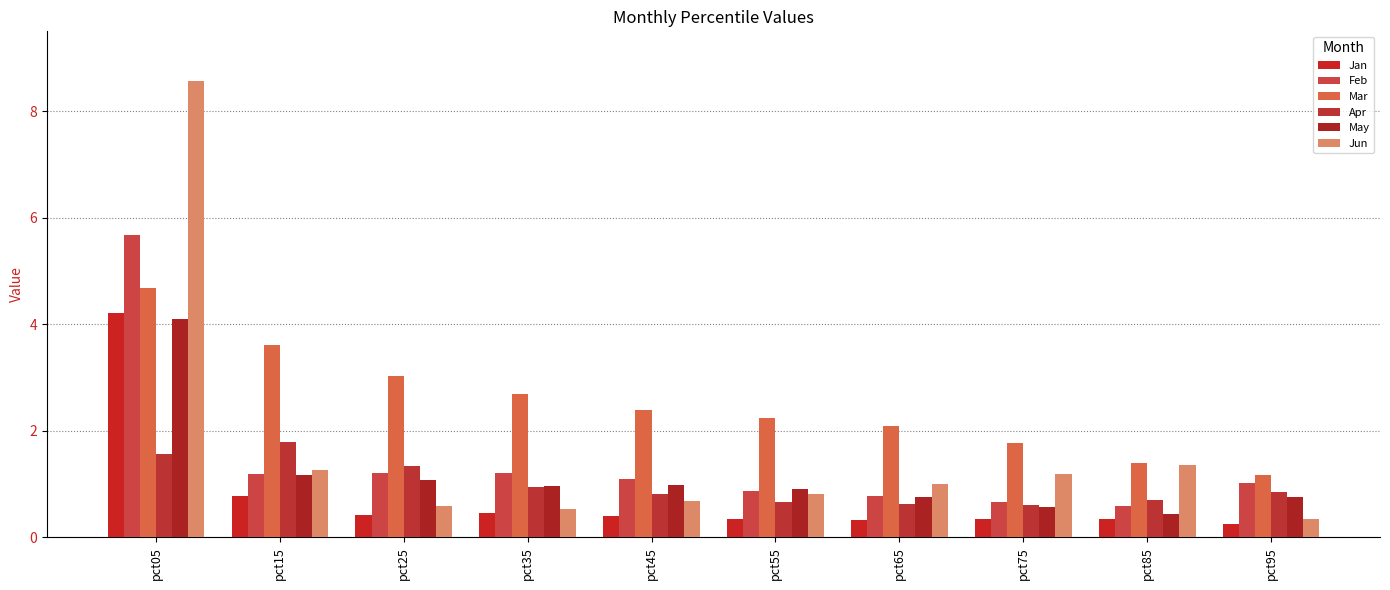

What is the difference between the maximum and minimum values in the Jun series?

8.2